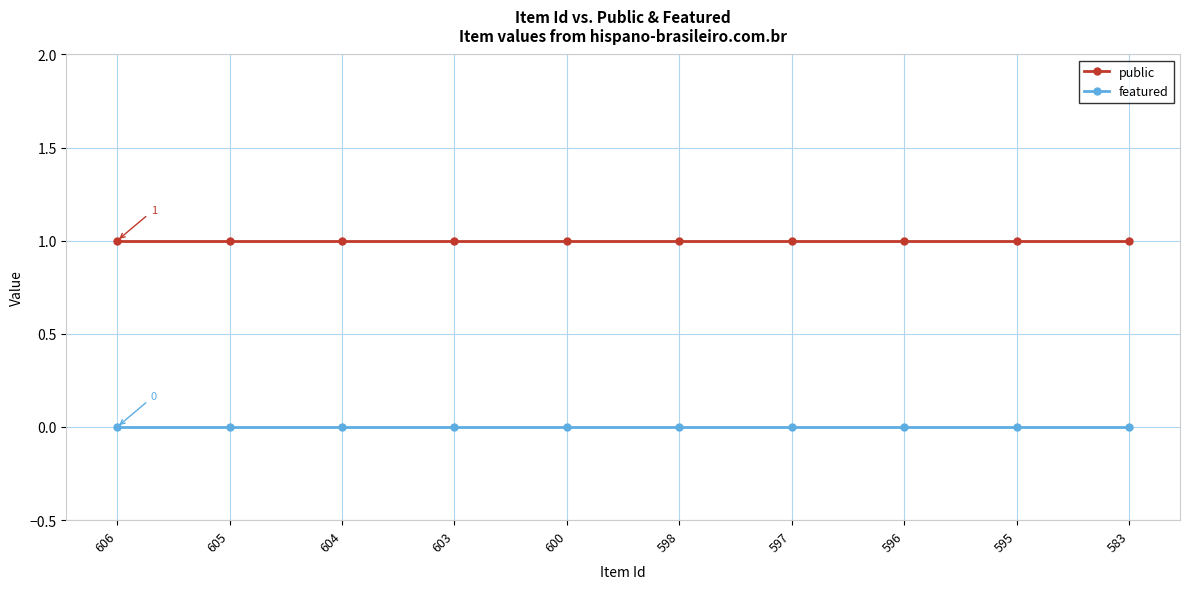

Does the chart have visible grid lines?

Yes